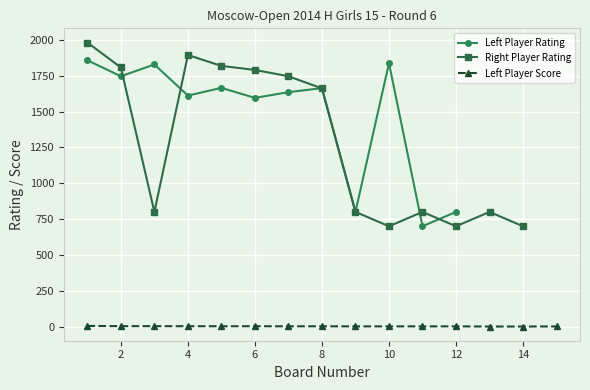

What is the minimum value for Right Player Rating?

700.0